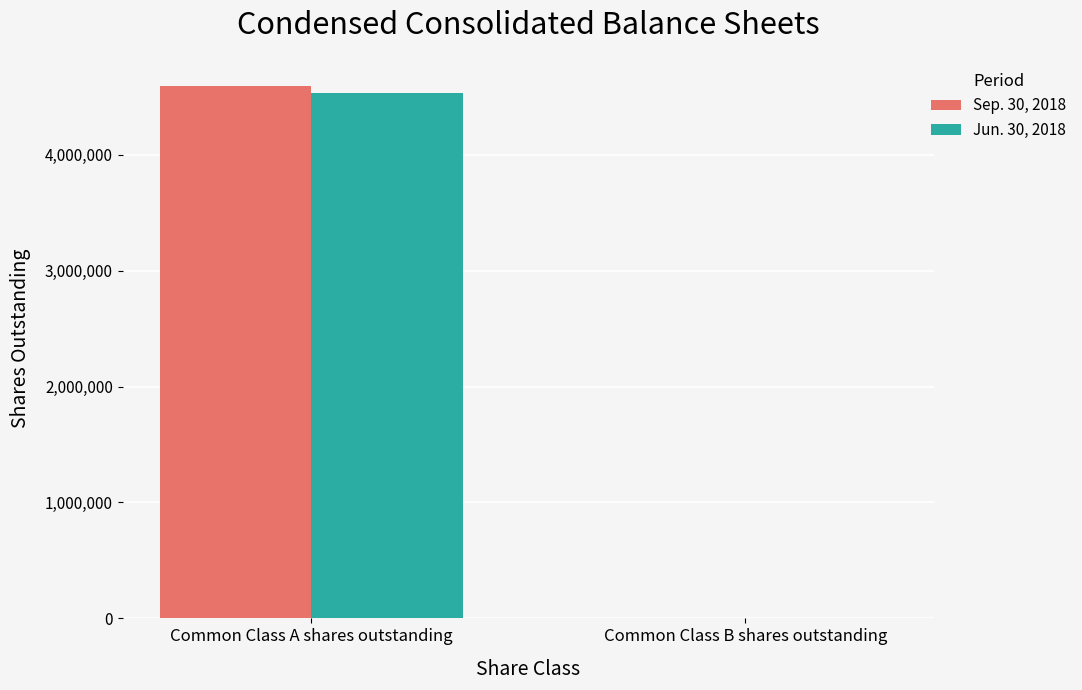

Reading right to left, what are all the values shown in this chart?

Sep. 30, 2018: 6	4595750
Jun. 30, 2018: 6	4535750